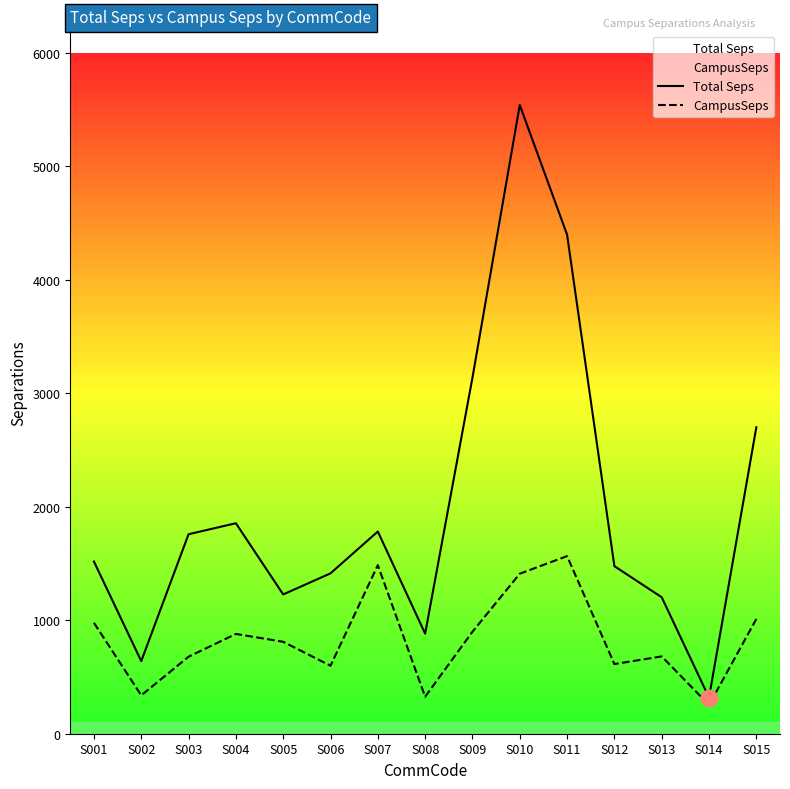

What is the minimum value shown in the chart?

253.7